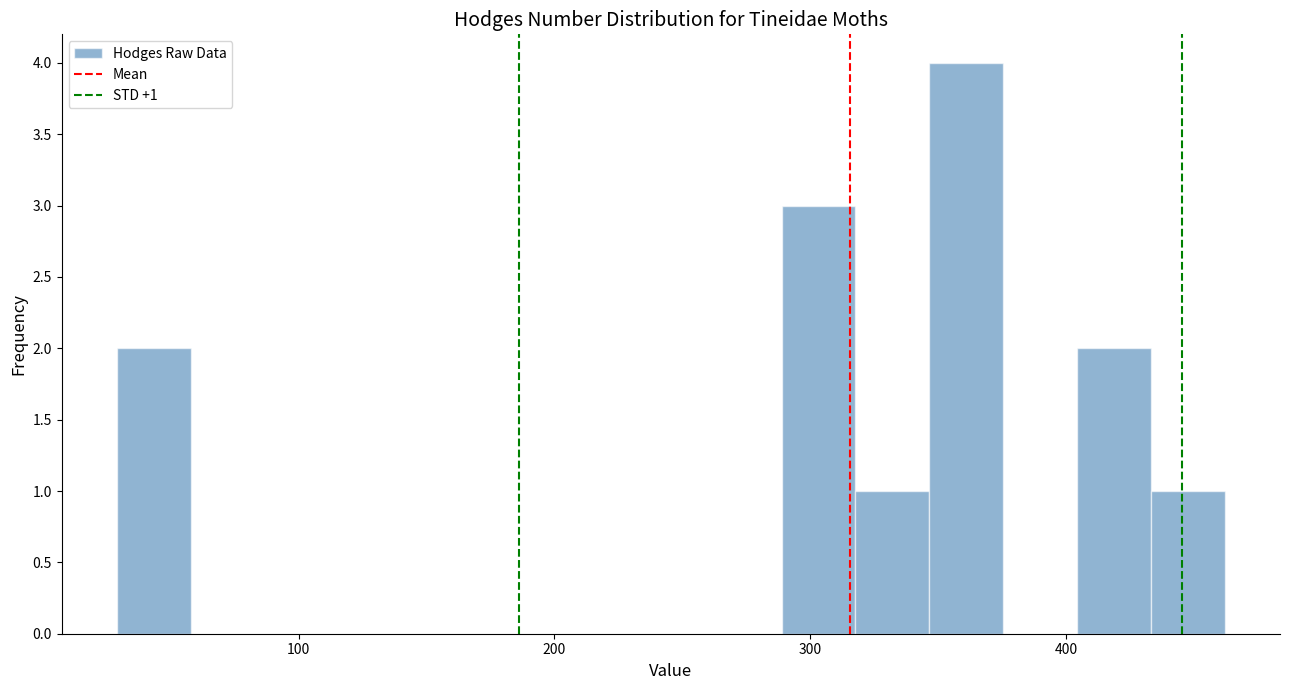

Read against the x-axis, roughly where is the centre of the tallest bar?

360